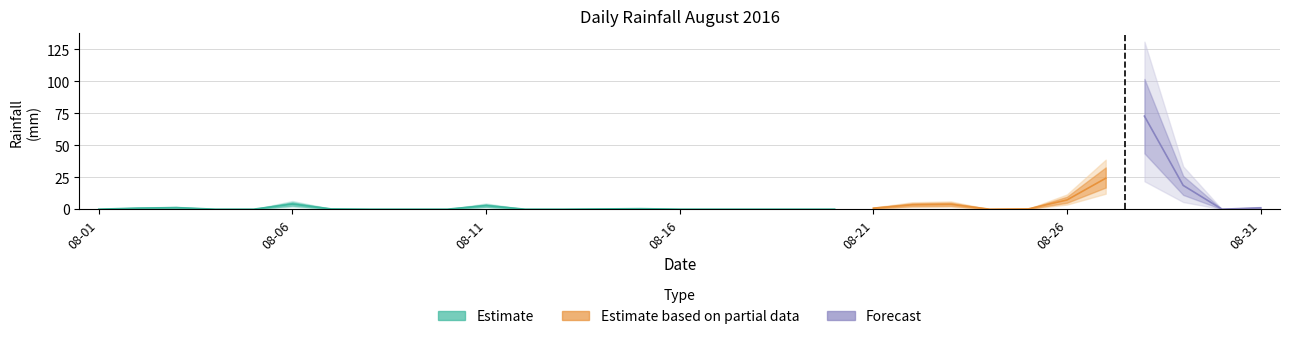

Is this an area chart (filled region under the line)?

No